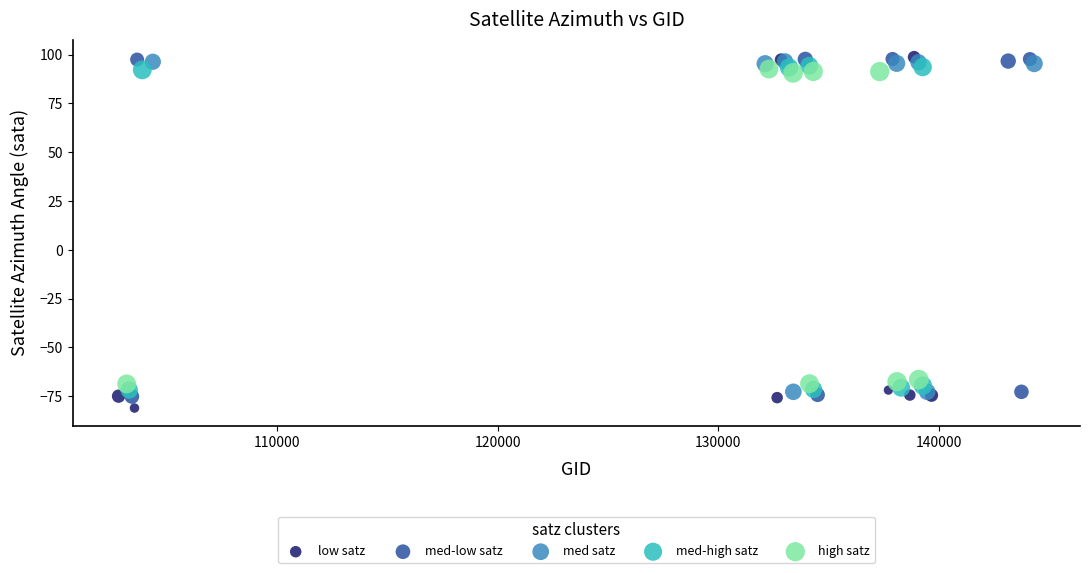

What are all the series names shown in the legend?

low satz, med-low satz, med satz, med-high satz, high satz